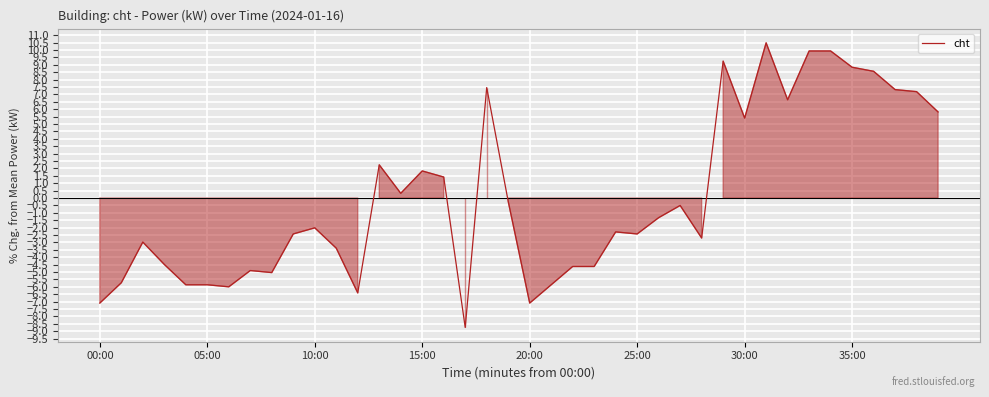

What is the greatest value displayed?

10.5